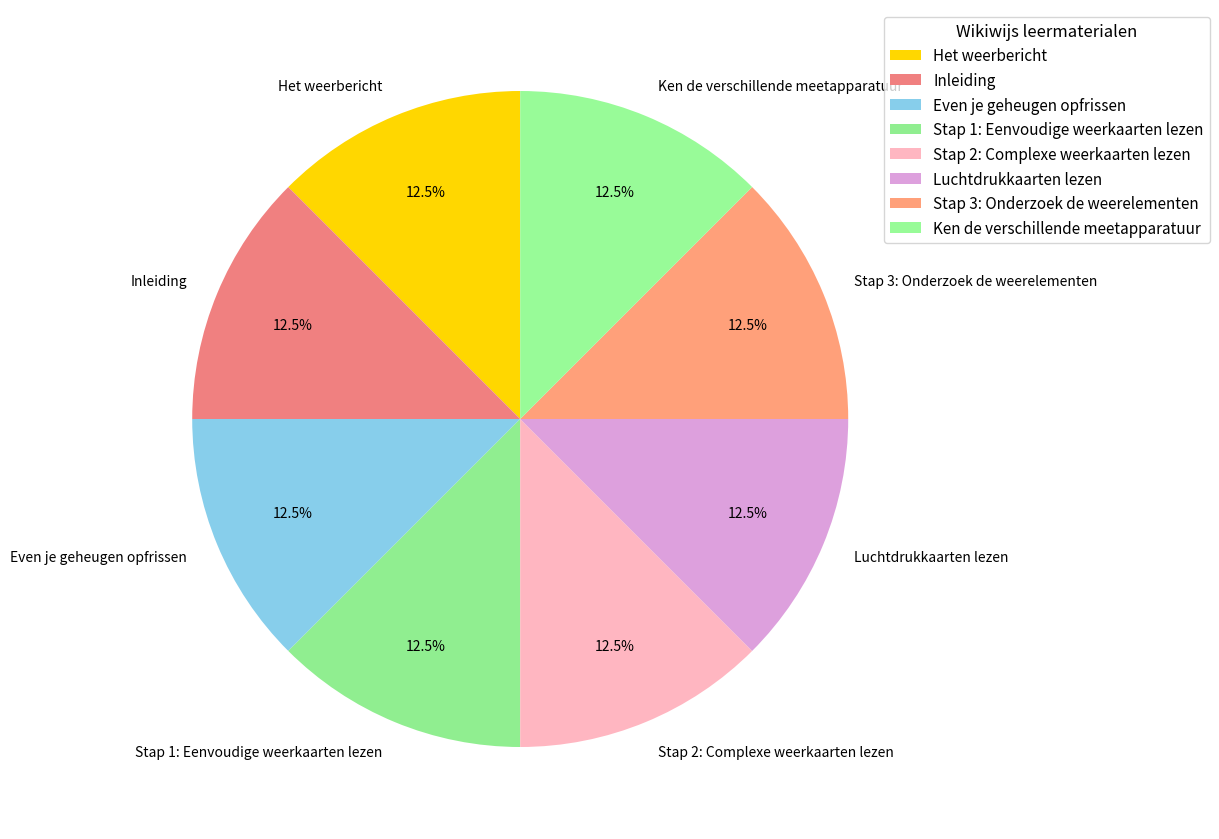

The Inleiding slice represents 7% of the pie. True or false?

False